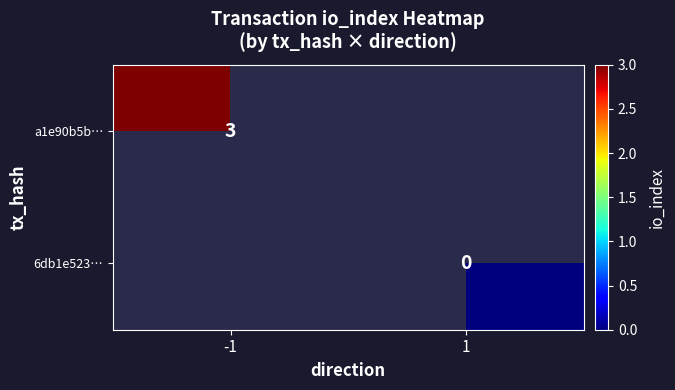

At how many categories does at least one series exceed 2?

1